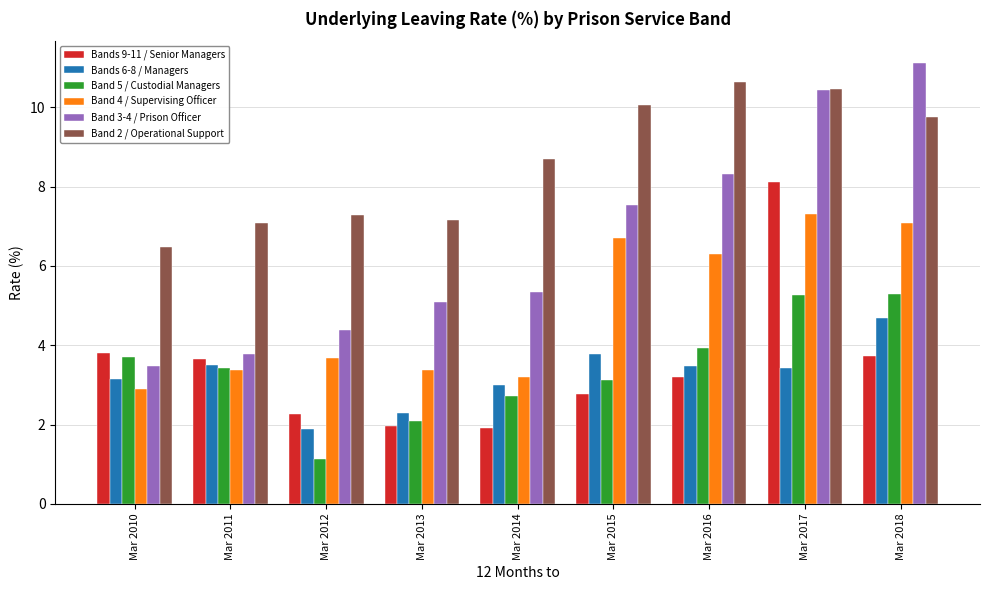

List the series in order of their peak value, lowest first.

Bands 6-8 / Managers, Band 5 / Custodial Managers, Band 4 / Supervising Officer, Bands 9-11 / Senior Managers, Band 2 / Operational Support, Band 3-4 / Prison Officer